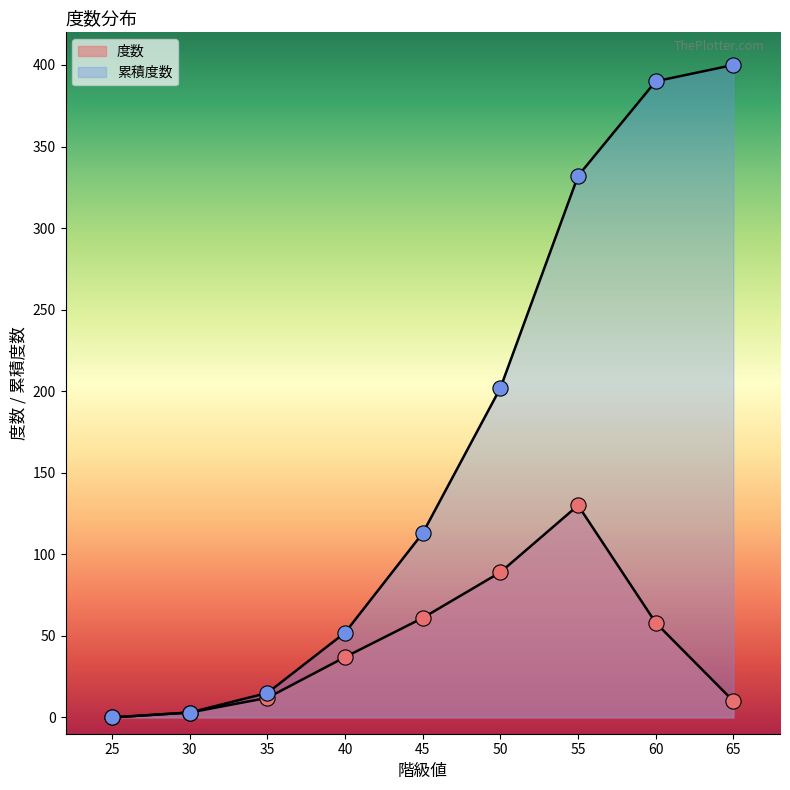

Which series has the largest total across all categories?

累積度数